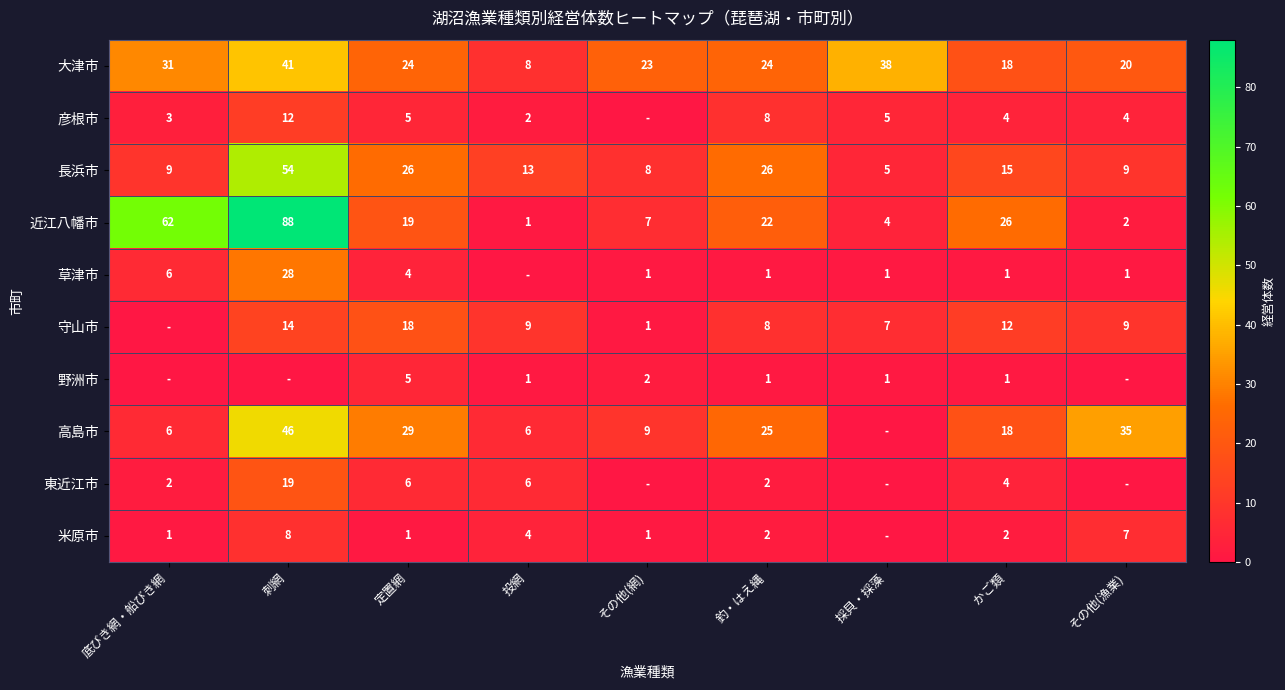

Where does the 長浜市 series first go above 13?

刺網